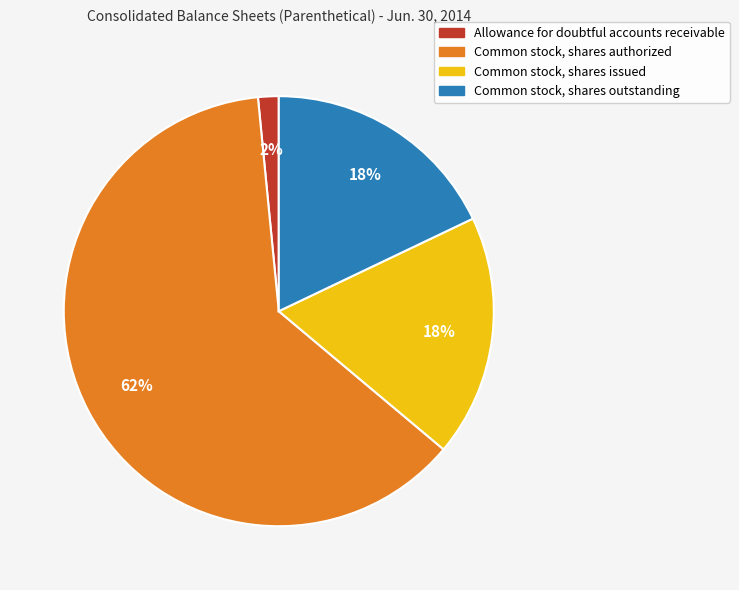

What is the smallest slice in the pie chart?

Allowance for doubtful accounts receivable